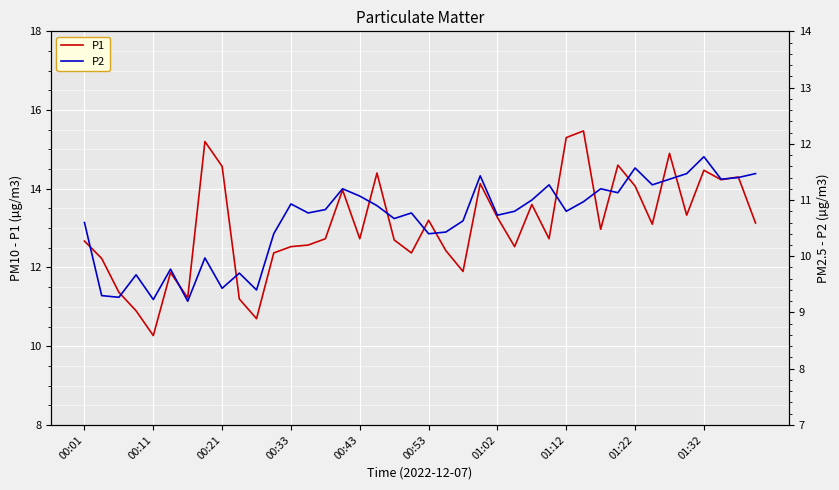

Is it true that P1 equals 22.5 at 00:43?

False